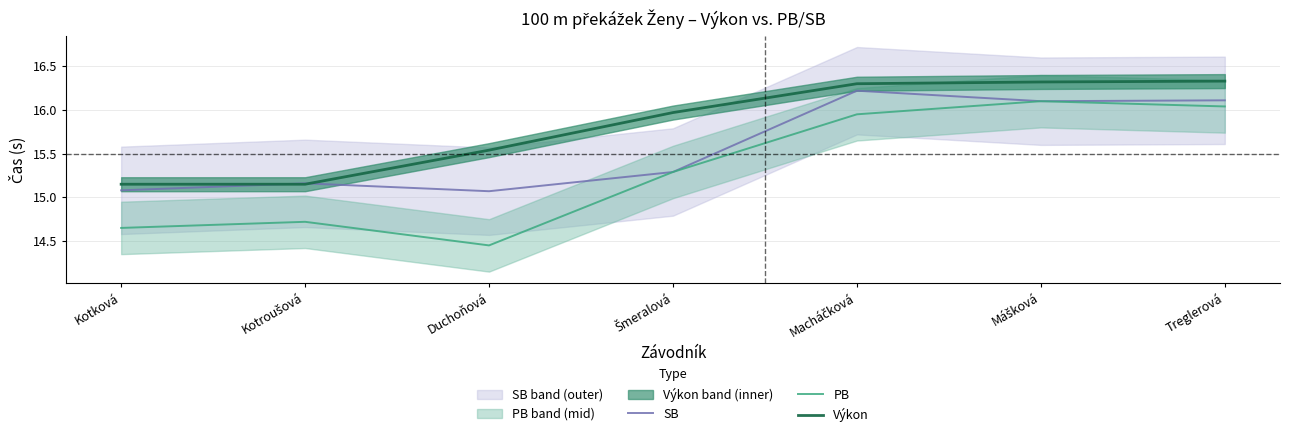

Which has a higher value, Kotroušová or Macháčková?

Macháčková